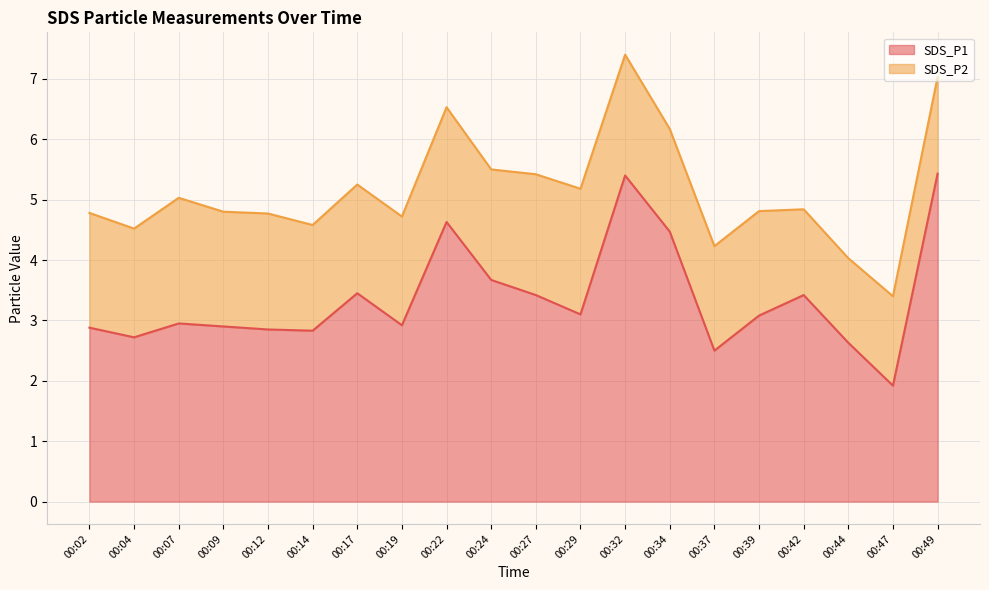

Where does the data first go above 3?

00:17